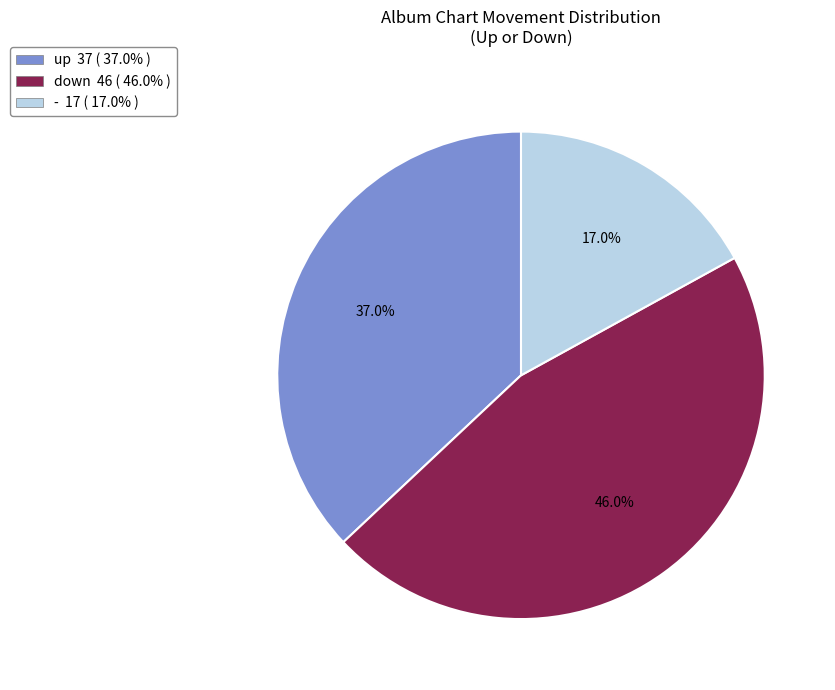

Between - and up, which is larger?

up